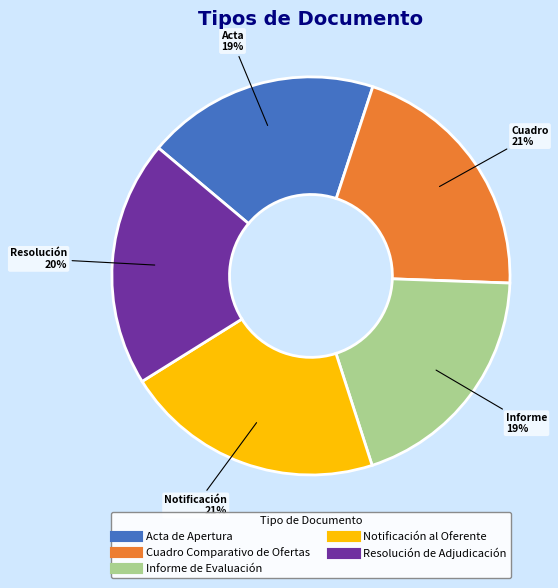

Approximately how many times larger is the value at Informe de Evaluación compared to Notificación al Oferente?

0.9